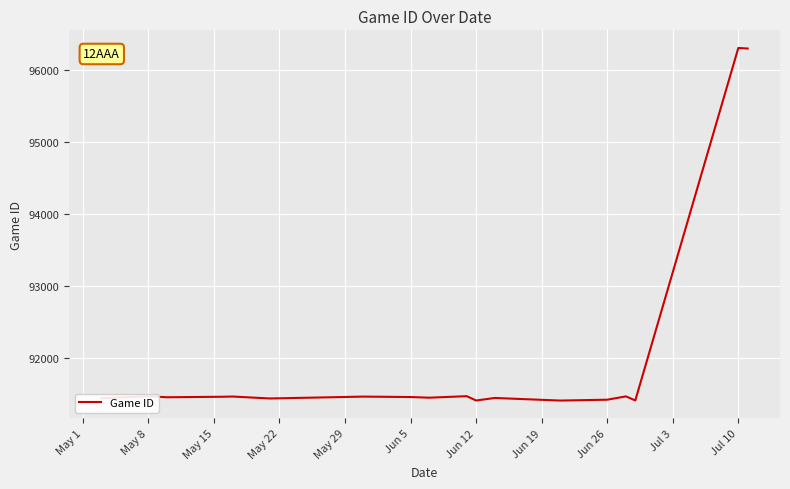

What is the difference between the maximum and minimum values?

4893